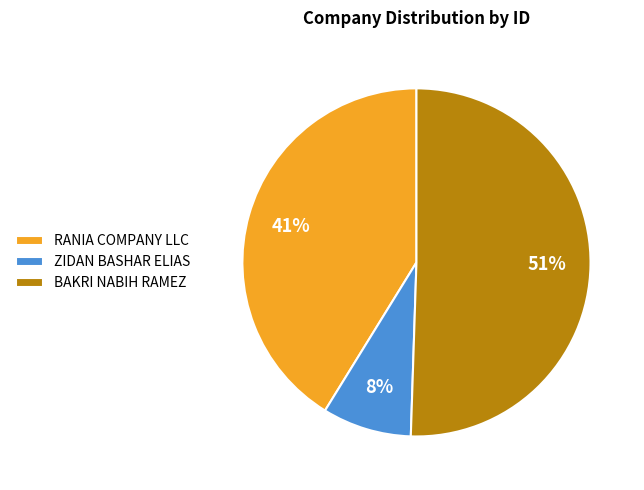

Which category has the smallest portion of the pie?

ZIDAN BASHAR ELIAS